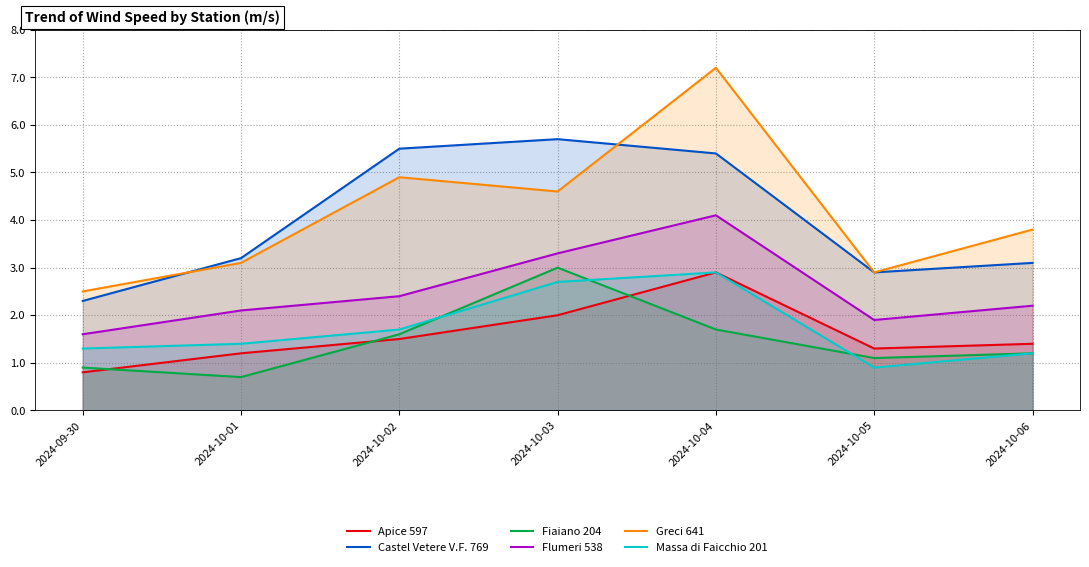

Between which two adjacent categories do Fiaiano 204 and Massa di Faicchio 201 first intersect?

2024-10-02 and 2024-10-03